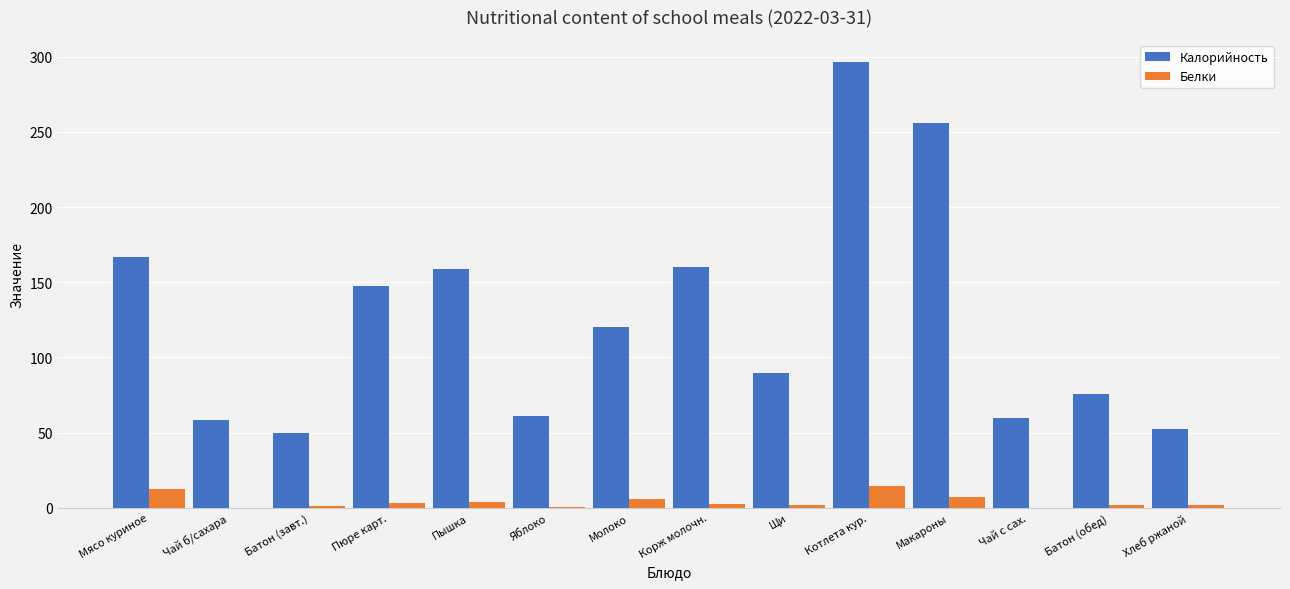

At which label is Калорийность closest to 173?

Мясо куриное